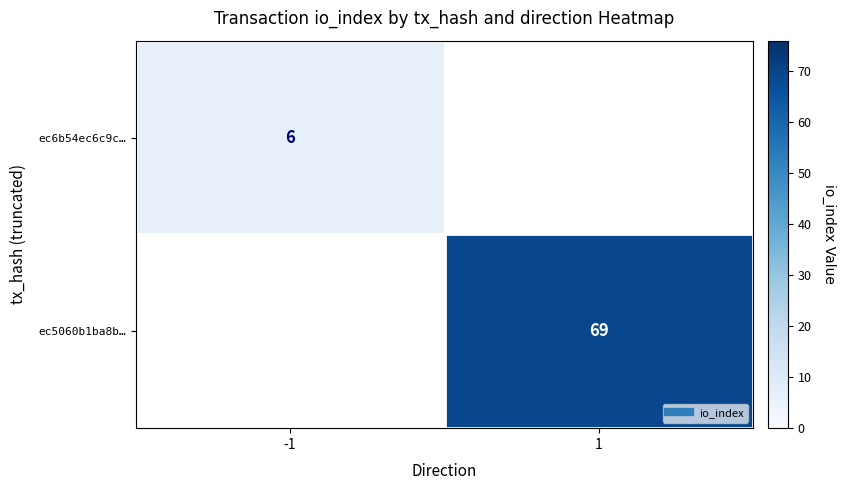

Count the number of data series in this chart.

2